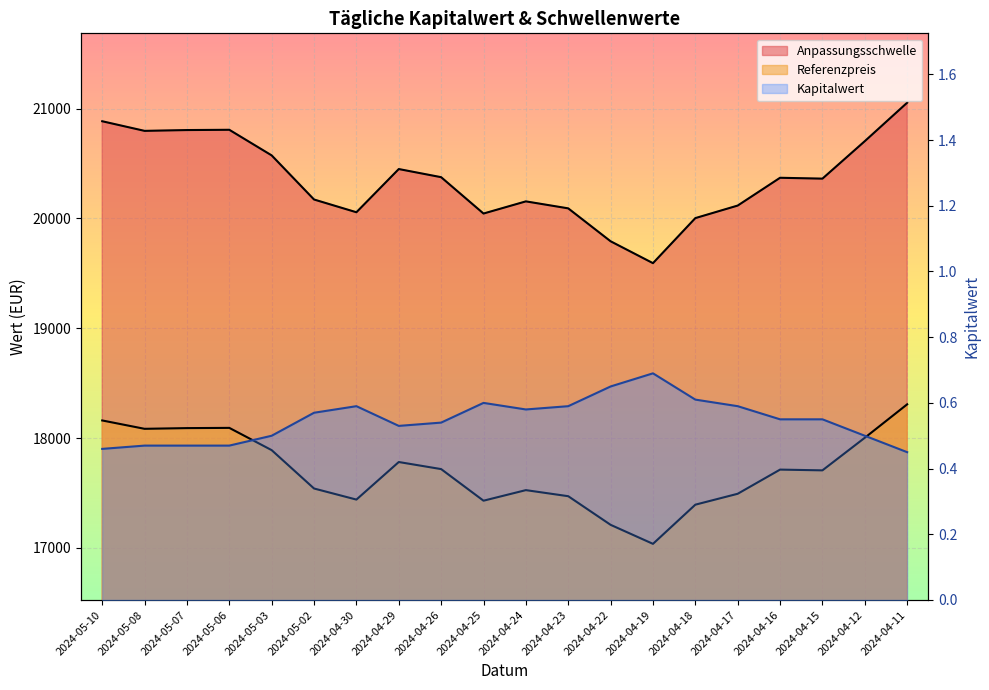

What is the difference between the values at 2024-05-10 and 2024-04-24?

0.1